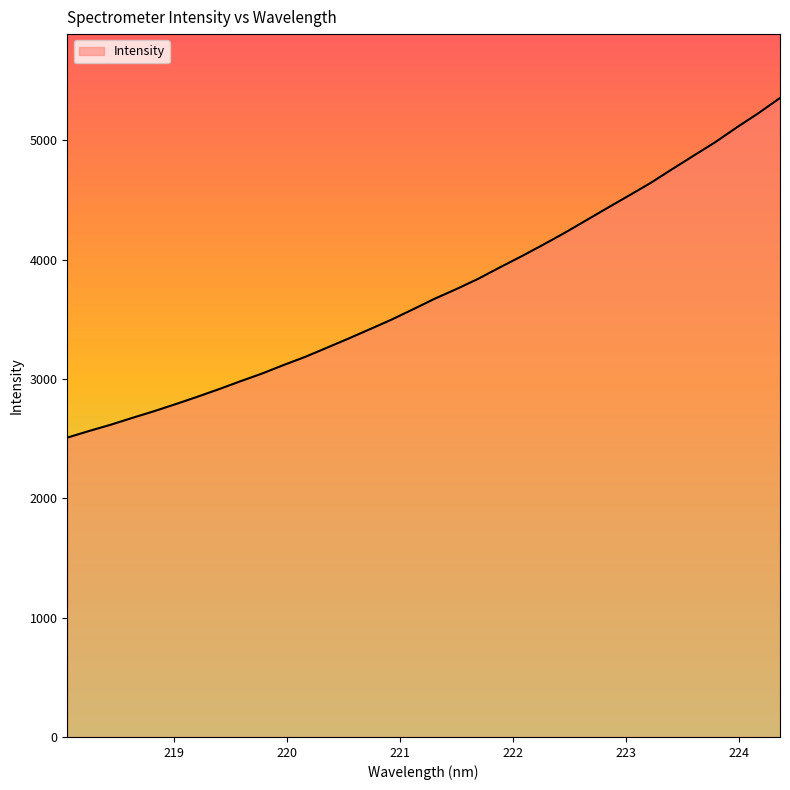

What is the minimum value shown in the chart?

2508.8